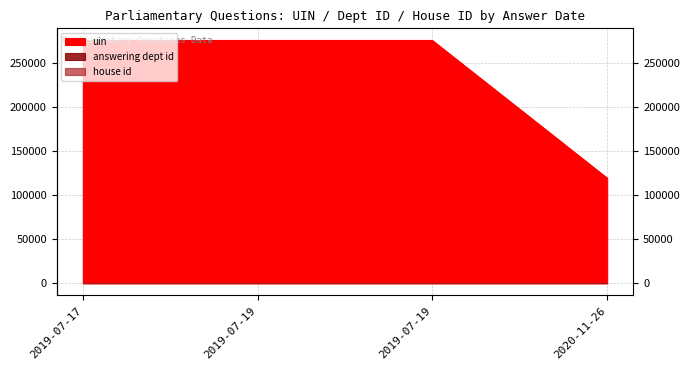

Which series has the largest range (max minus min)?

uin